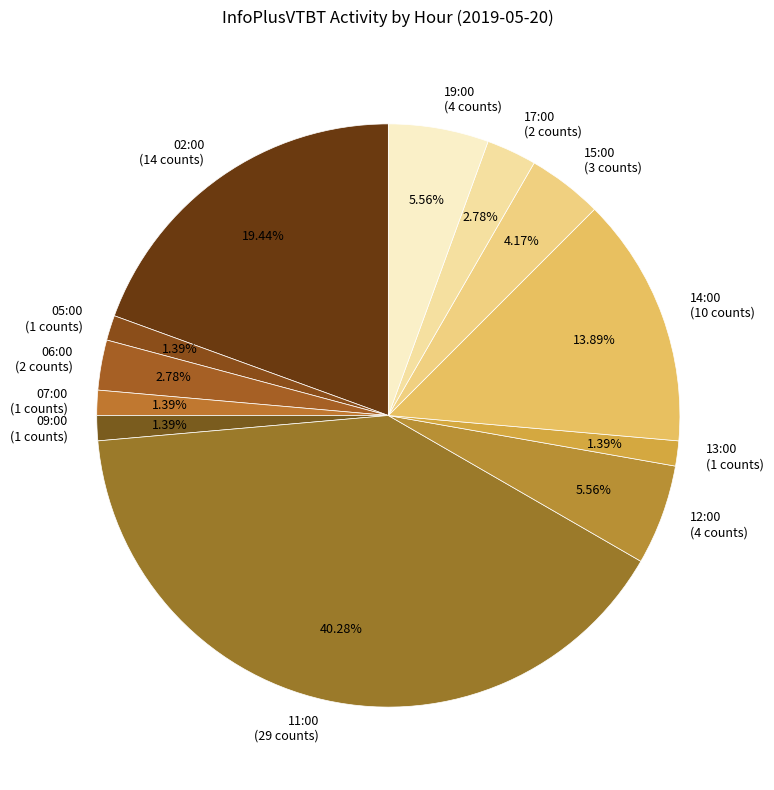

Count the number of slices in the pie.

12